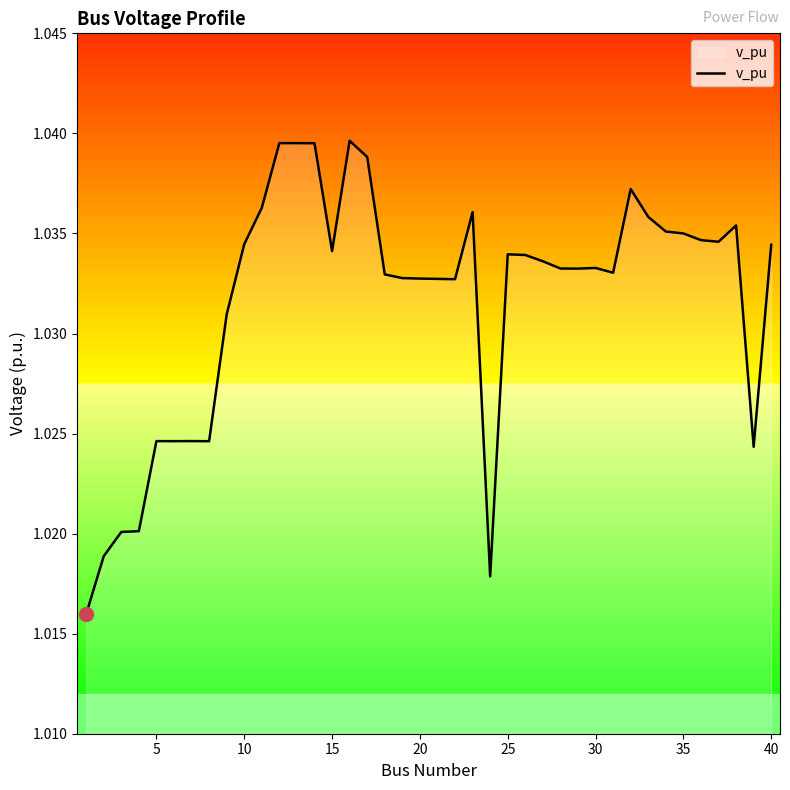

How many lines are shown in the chart?

1